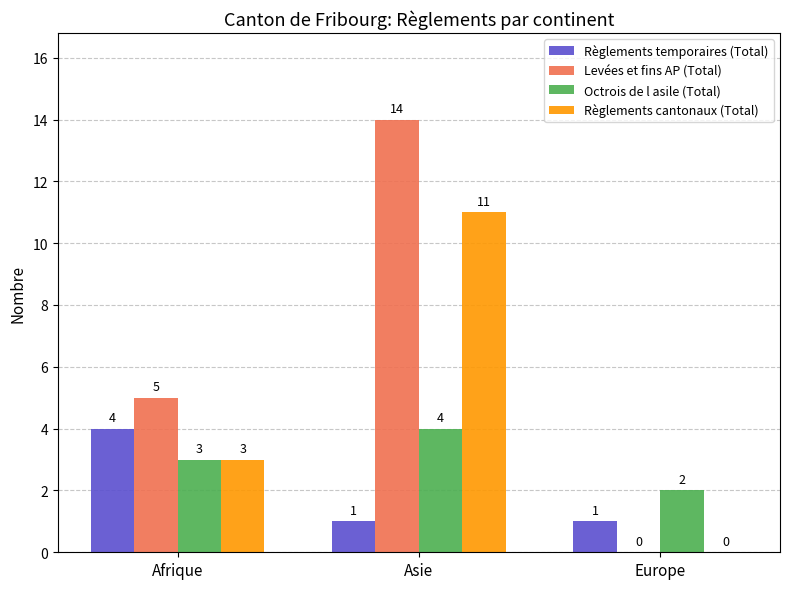

True or false: Levées et fins AP (Total) has a value of 0 at Europe.

True